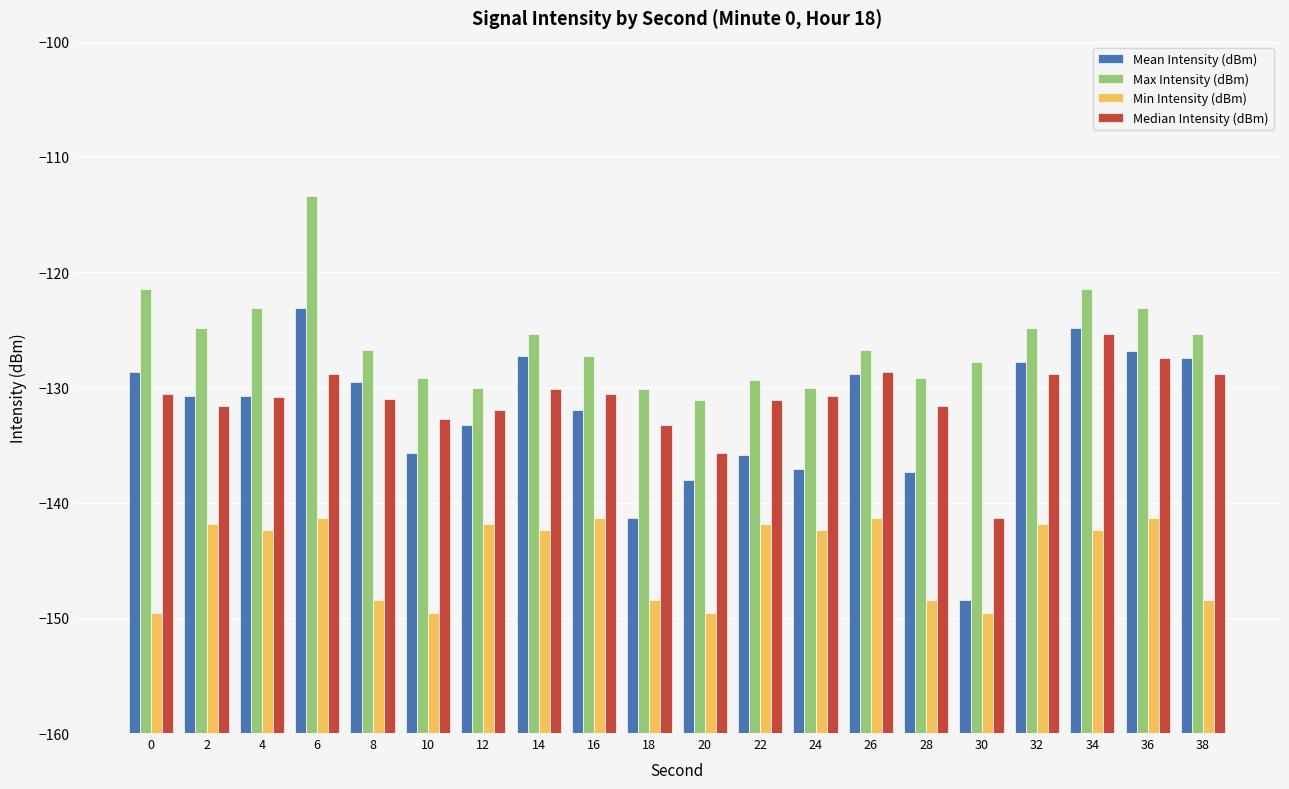

At 20, list the series in order from largest to smallest.

Max Intensity (dBm), Median Intensity (dBm), Mean Intensity (dBm), Min Intensity (dBm)